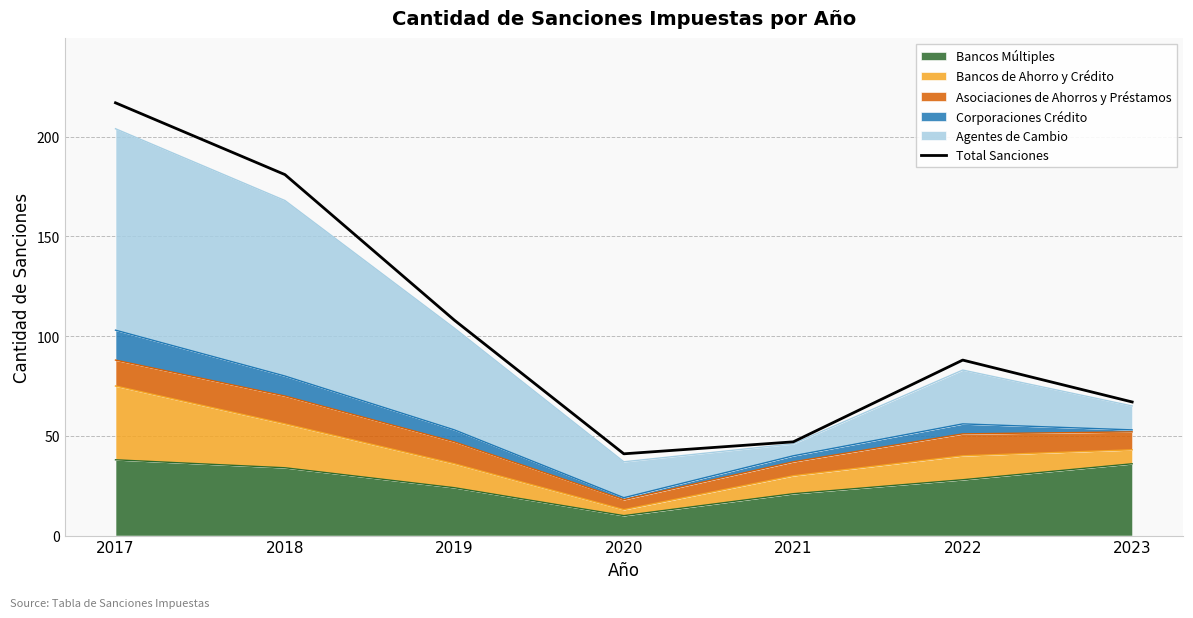

What is the ratio of the value at 2017 to the value at 2021?

4.6